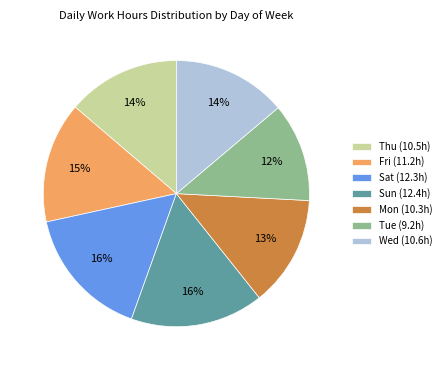

Count the number of slices in the pie.

7